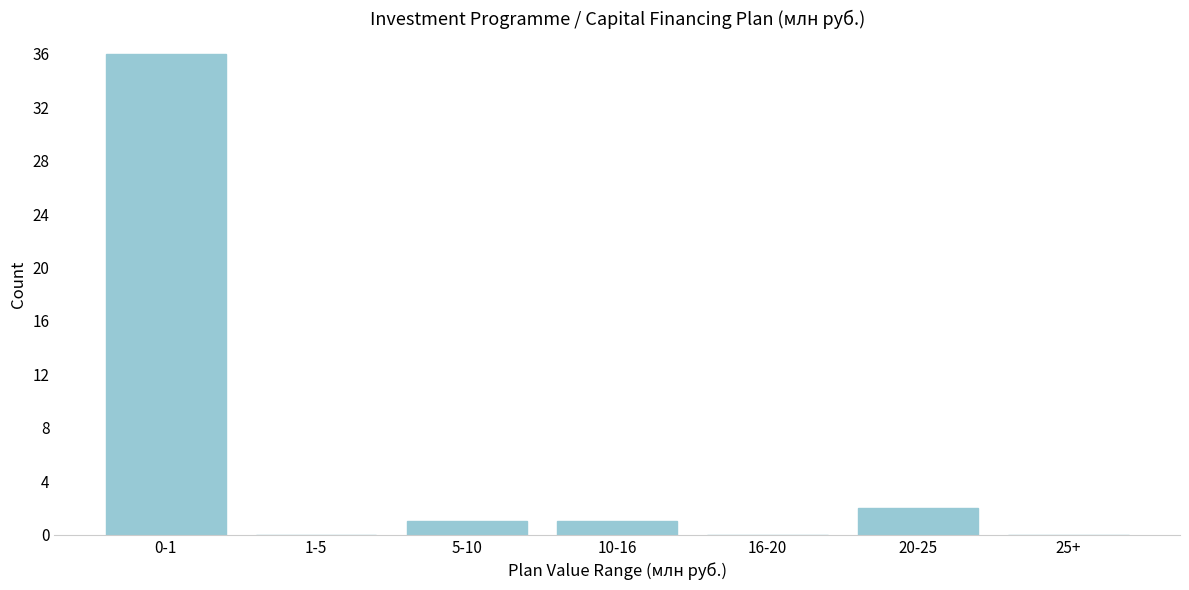

Reading left to right, extract all data points from this chart.

0-1=36	1-5=0	5-10=1	10-16=1	16-20=0	20-25=2	25+=0